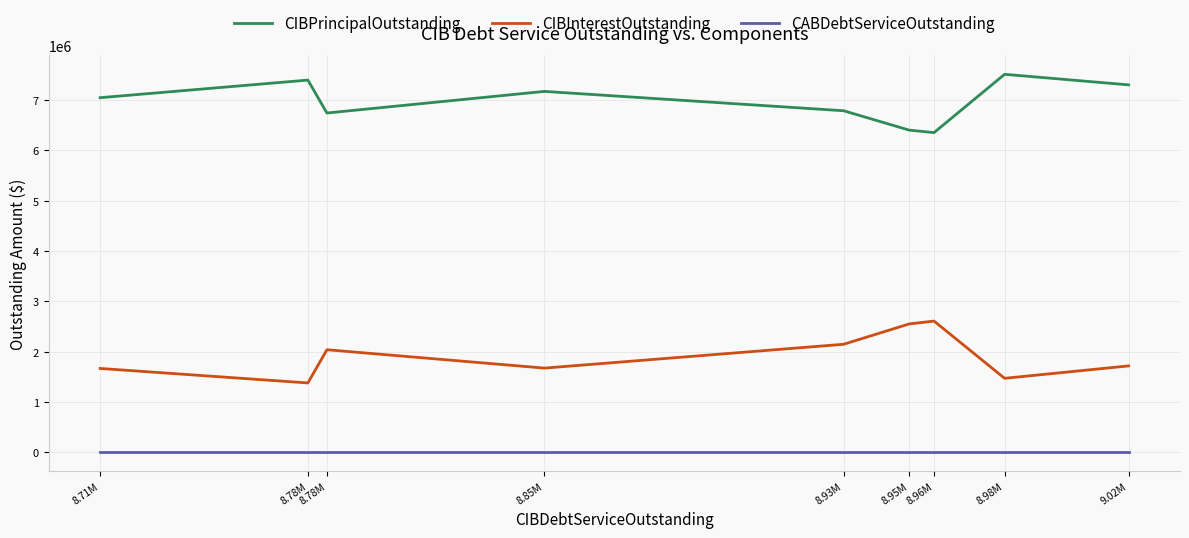

How many data points in CIBPrincipalOutstanding are less than 7050000?

4